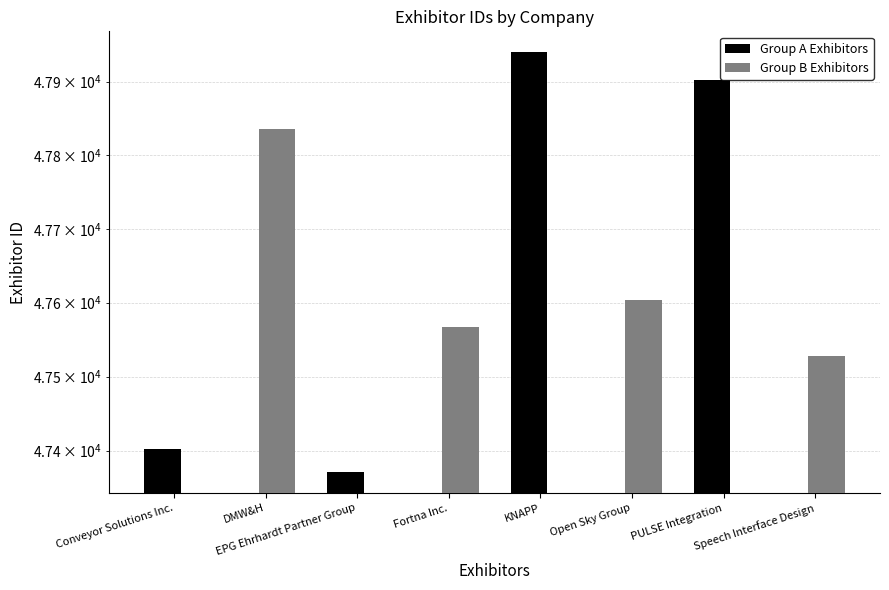

The Group A Exhibitors series shows 85382.5 at PULSE Integration. True or false?

False